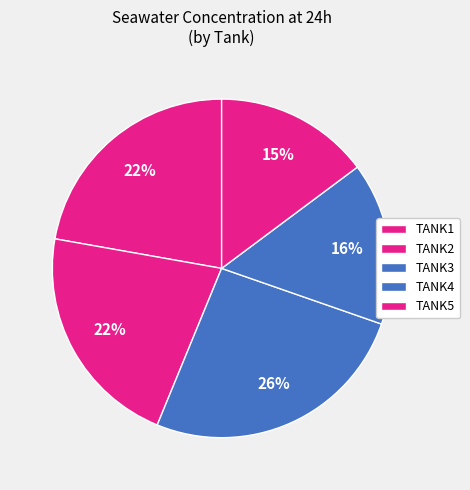

What percentage is NOT represented by TANK3?

74.1%